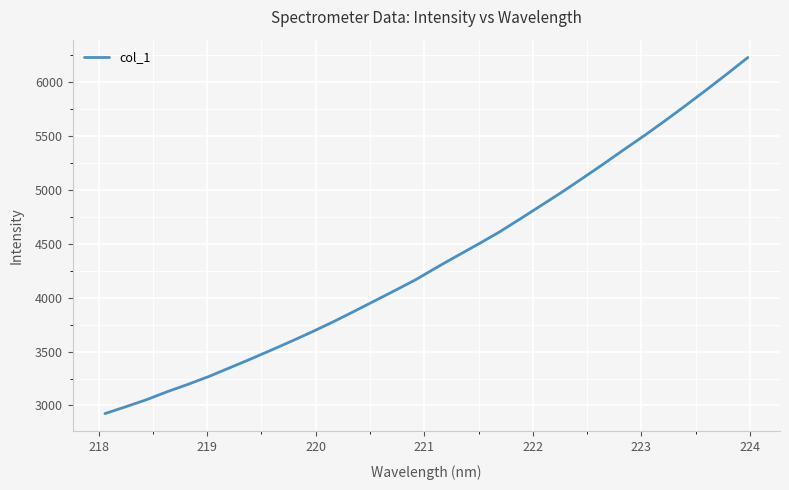

What is the maximum value shown in the chart?

6229.5